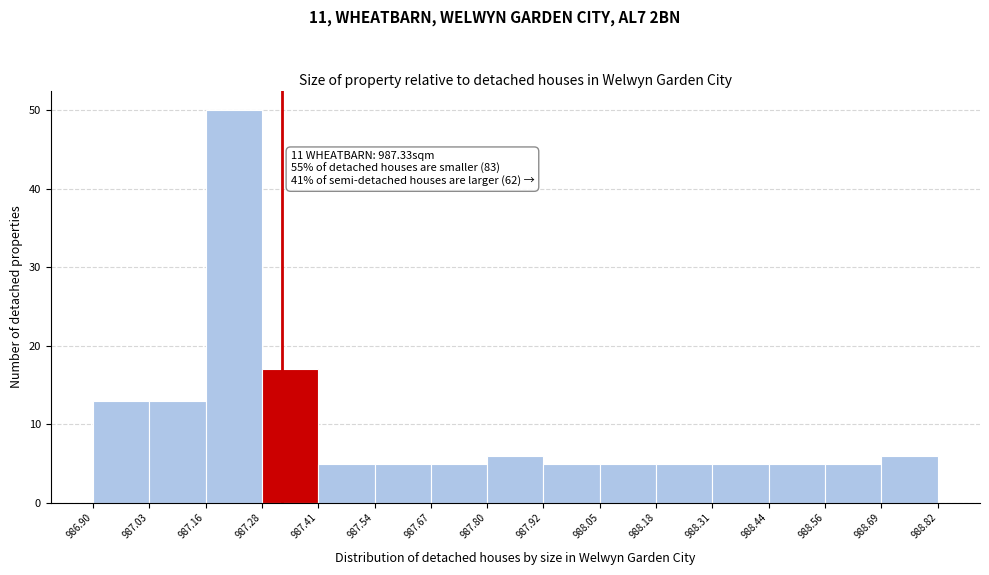

Over which range of the x-axis is the bar tallest?

987.16 to 987.28